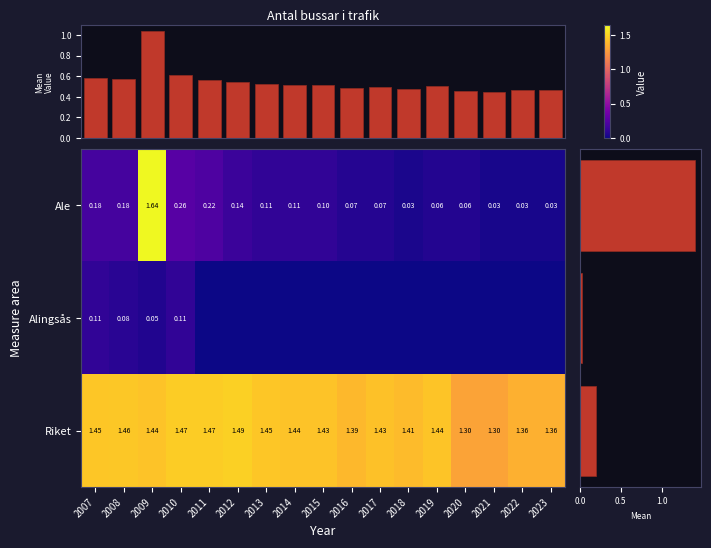

Reading left to right, list all the values displayed in this chart.

Ale: 2007=0.2	2008=0.2	2009=1.6	2010=0.3	2011=0.2	2012=0.1	2013=0.1	2014=0.1	2015=0.1	2016=0.1	2017=0.1	2018=0.0	2019=0.1	2020=0.1	2021=0.0	2022=0.0	2023=0.0
Alingsås: 2007=0.1	2008=0.1	2009=0.1	2010=0.1	2011=0.0	2012=0.0	2013=0.0	2014=0.0	2015=0.0	2016=0.0	2017=0.0	2018=0.0	2019=0.0	2020=0.0	2021=0.0	2022=0.0	2023=0.0
Riket: 2007=1.4	2008=1.5	2009=1.4	2010=1.5	2011=1.5	2012=1.5	2013=1.4	2014=1.4	2015=1.4	2016=1.4	2017=1.4	2018=1.4	2019=1.4	2020=1.3	2021=1.3	2022=1.4	2023=1.4